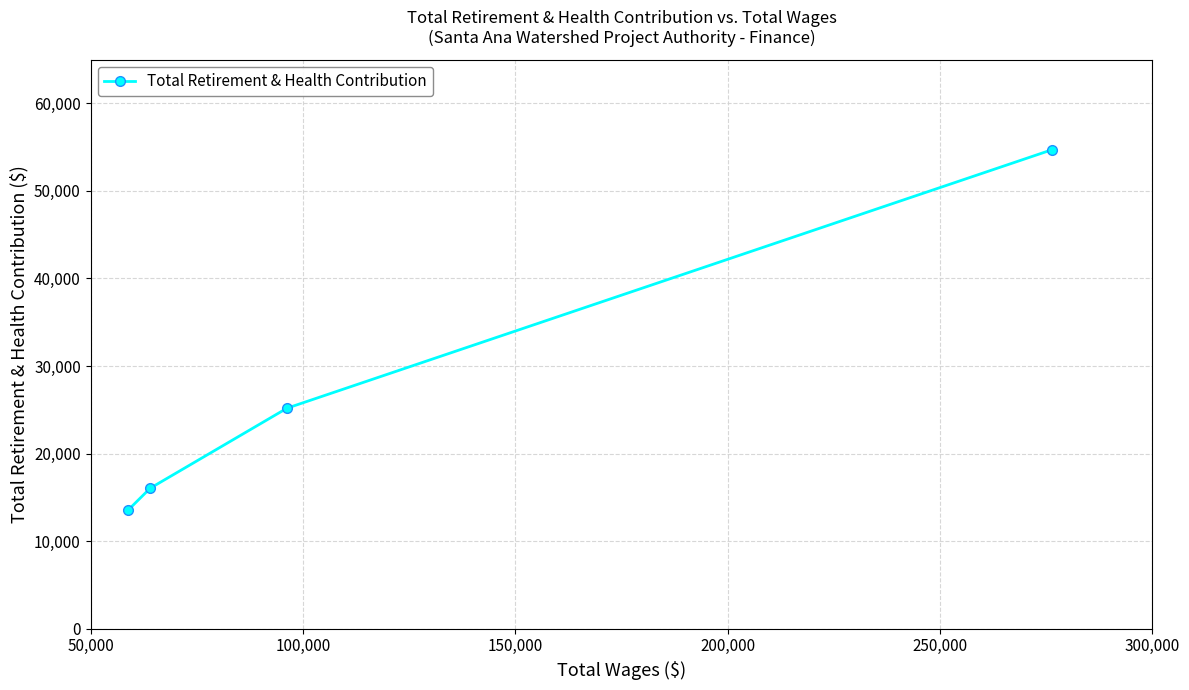

True or false: there are more than 0 points higher than both neighbors.

False